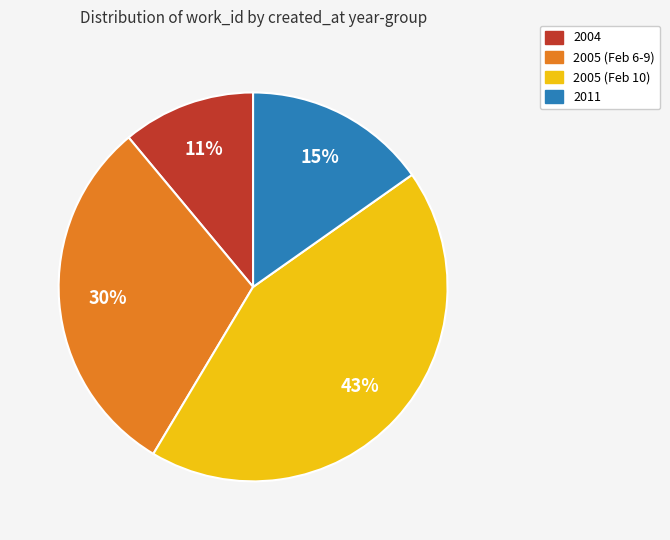

Is there any slice that represents more than half of the pie?

No